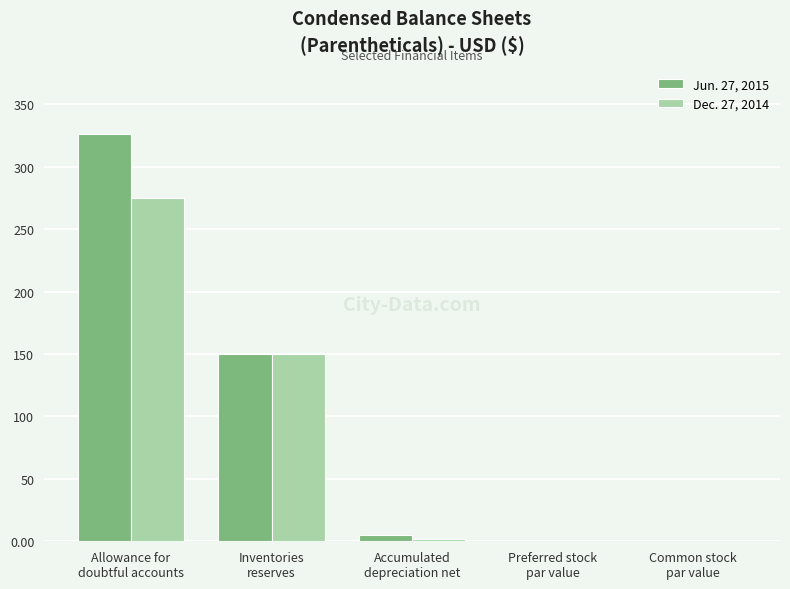

What is the sum of all Jun. 27, 2015 values?

481.0